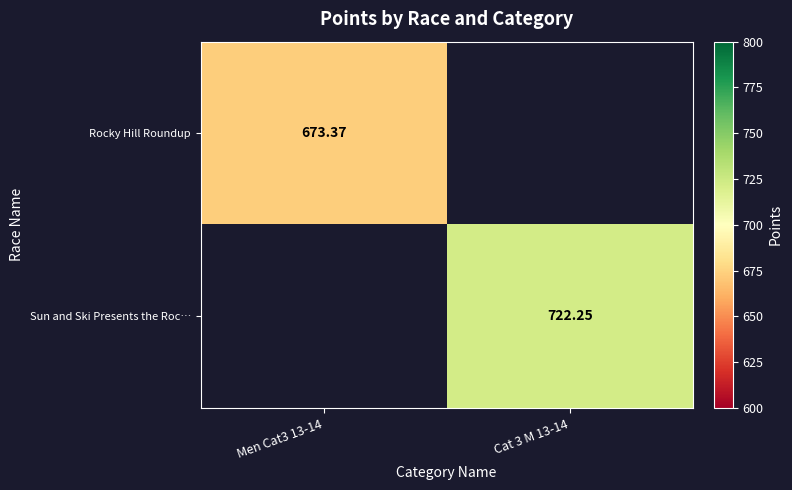

Is the value of Rocky Hill Roundup at Men Cat3 13-14 greater than the value of Sun and Ski Presents the Roc… at Cat 3 M 13-14?

No